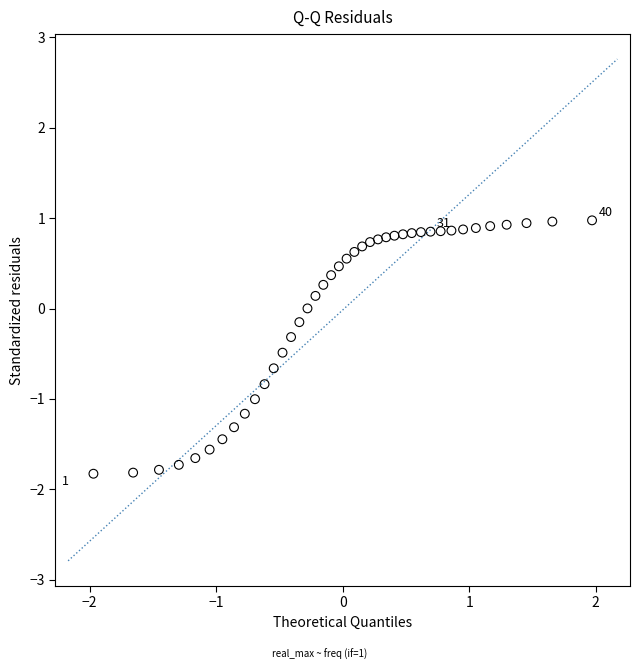

What is the range of Y values (max minus min)?

2.8